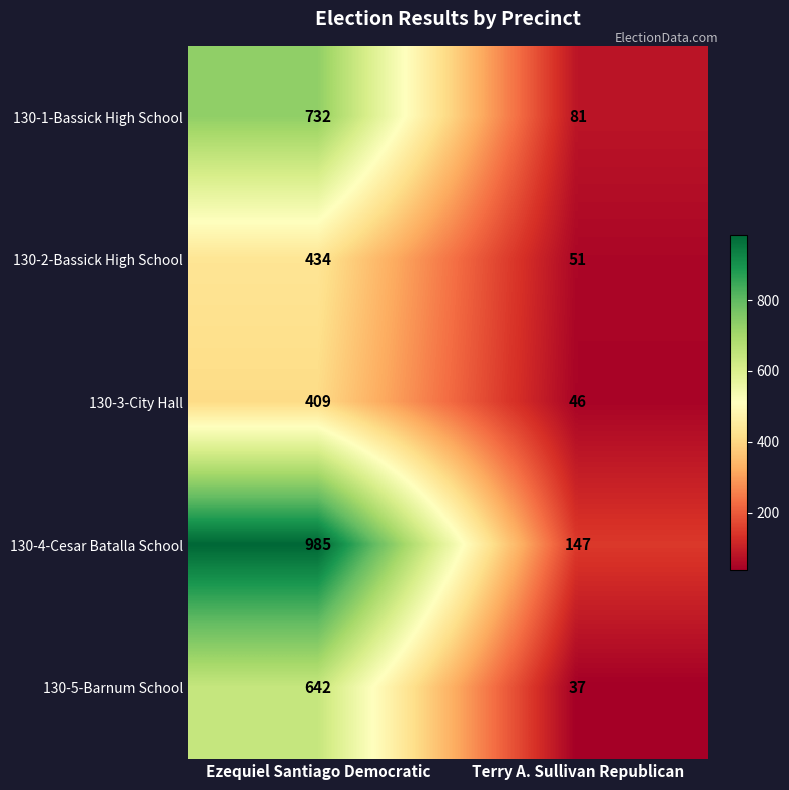

How many categories are shown in the chart?

2